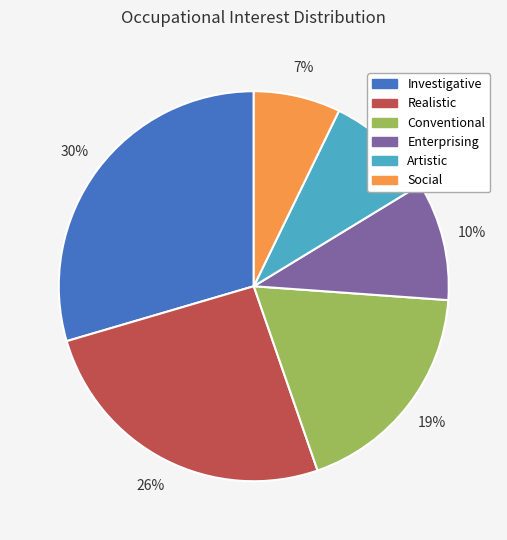

To the nearest percent, what is the average slice percentage?

17%